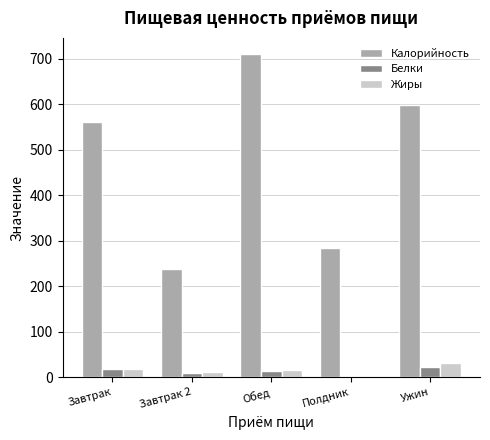

What is the sum of all Калорийность values?

2392.2